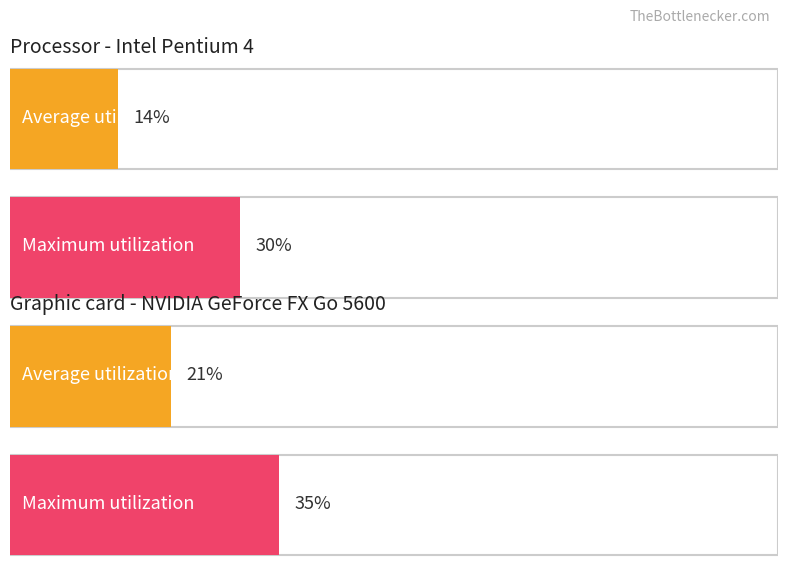

The value of Maximum utilization at Partie1 is 30. True or false?

True